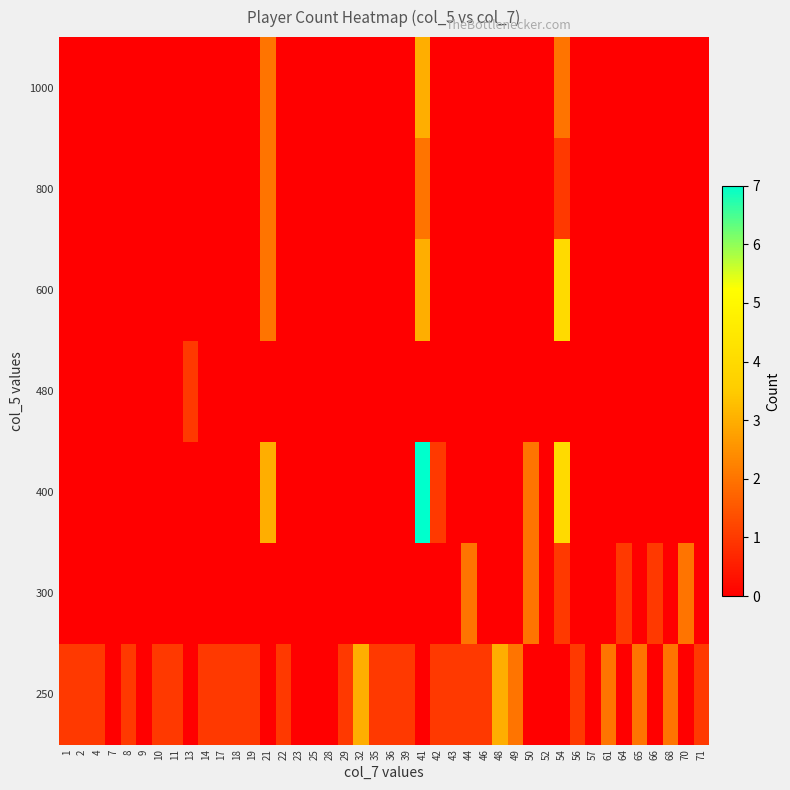

What is the difference between the 400 values at 41 and 54?

3